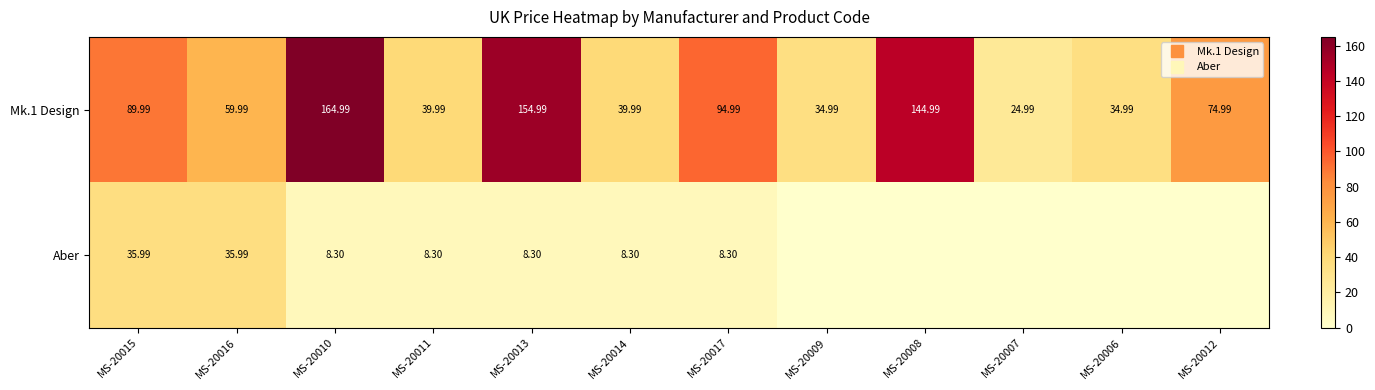

Is it true that Aber equals 8.3 at MS-20010?

True